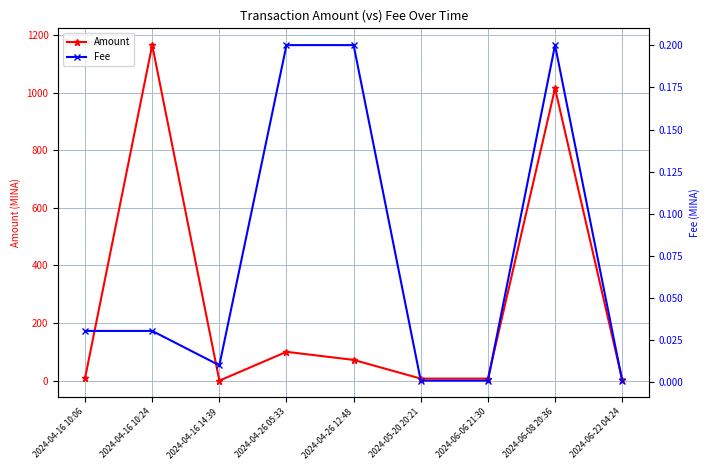

True or false: Fee has a value of 0.0 at 2024-04-16 10:24.

True